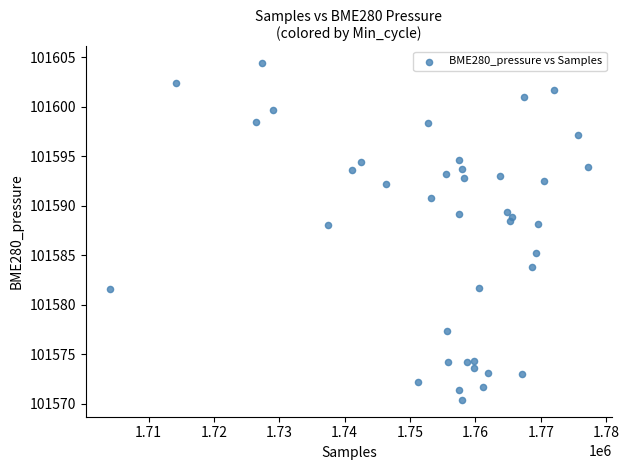

What is the range of X values (max minus min)?

73192.0